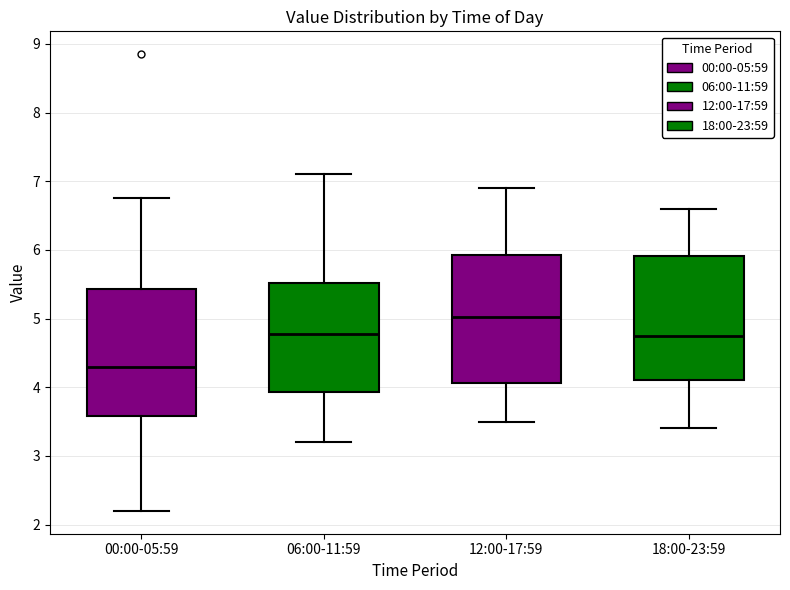

Where does the lower whisker of the box for 18:00-23:59 end on the y-axis? The values are not printed on the chart, so give them approximately, as read against the axis.

3.4